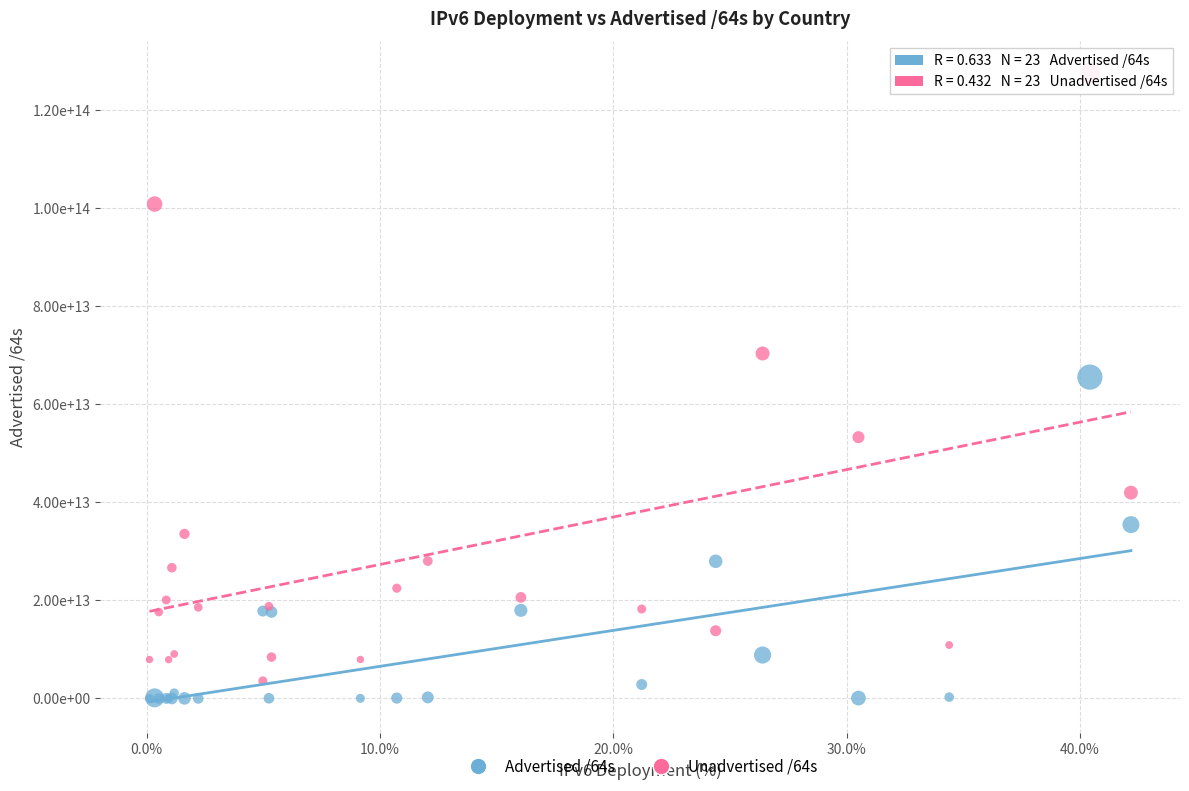

What are all the series names shown in the legend?

Advertised /64s, Unadvertised /64s